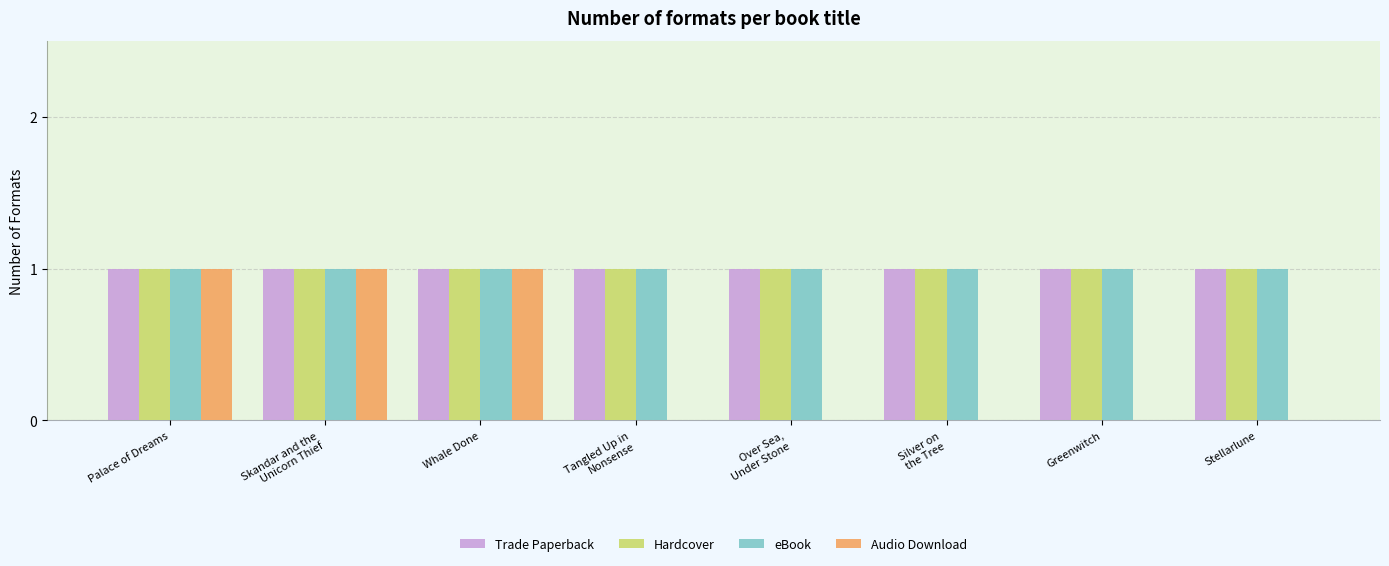

The Audio Download series shows 0 at Whale Done. True or false?

False